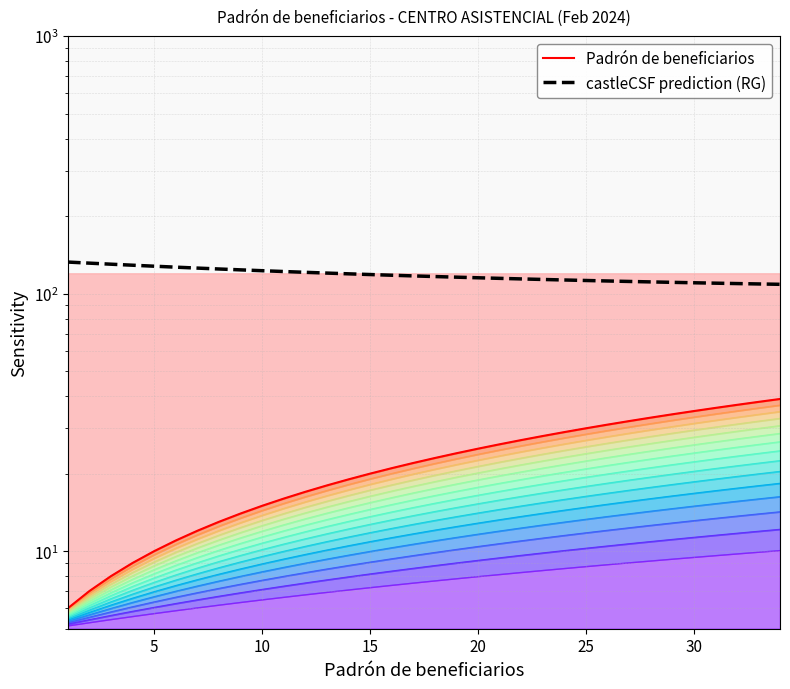

How many categories are shown in the chart?

34